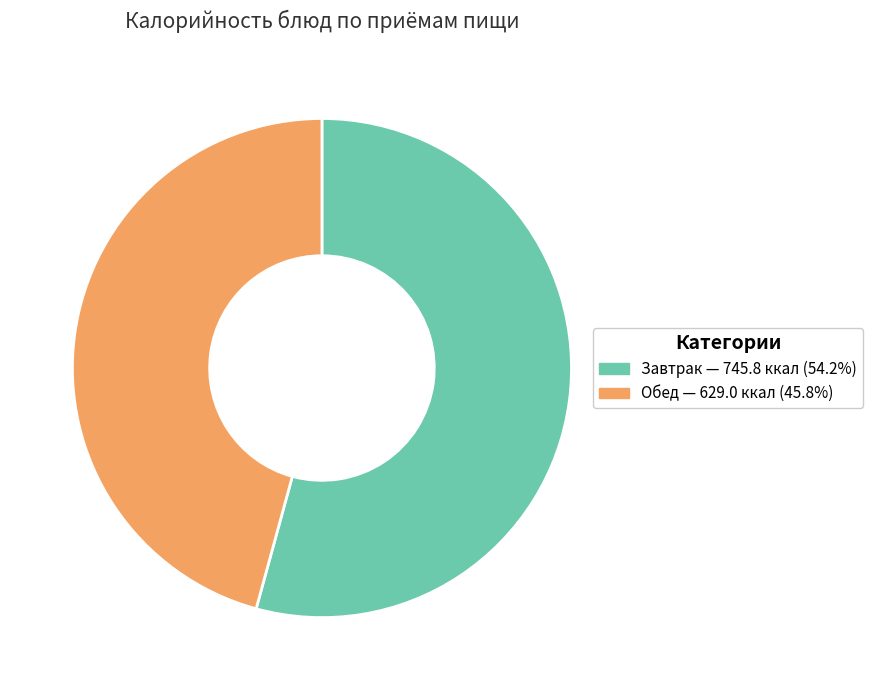

Is there a majority slice in this chart?

Yes